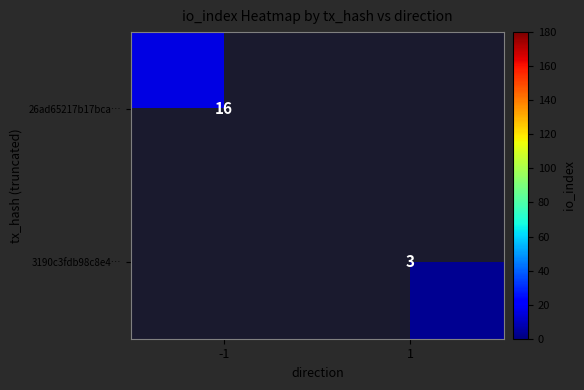

The 26ad65217b17bca… series shows 16 at -1. True or false?

True